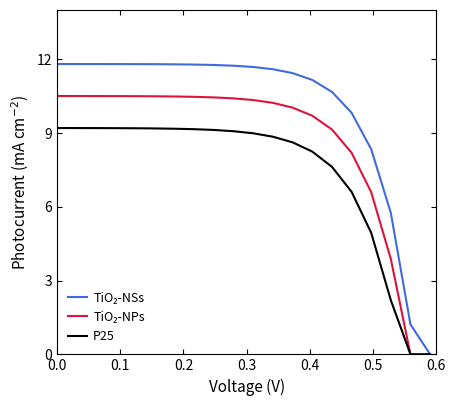

Does the chart display data point markers on the line(s)?

No